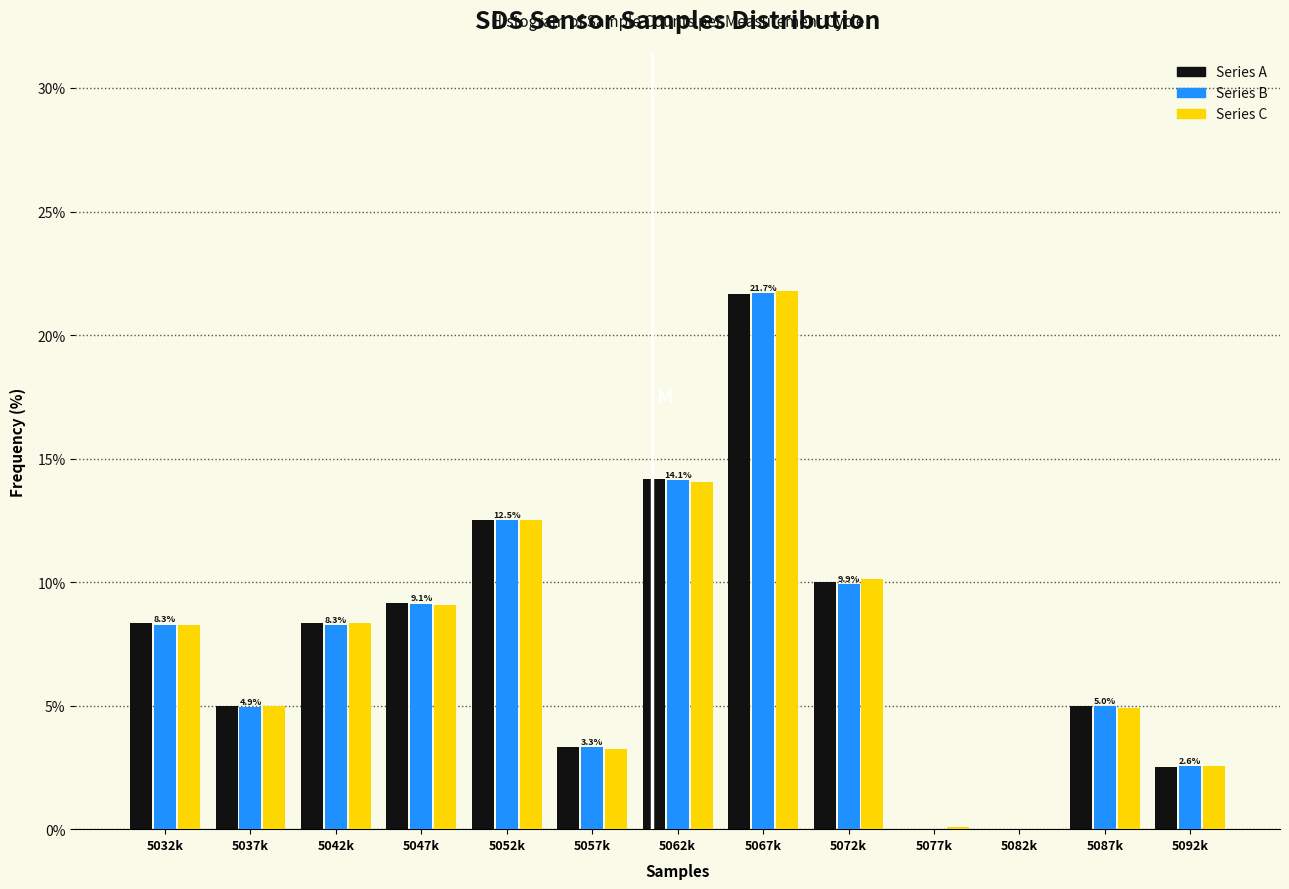

Between 5067k and 5077k, which series saw the biggest shift?

Series C